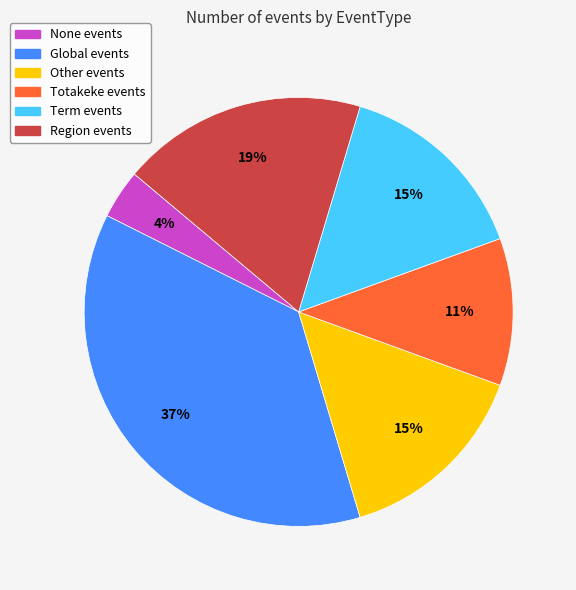

To the nearest percent, what is the average slice percentage?

17%